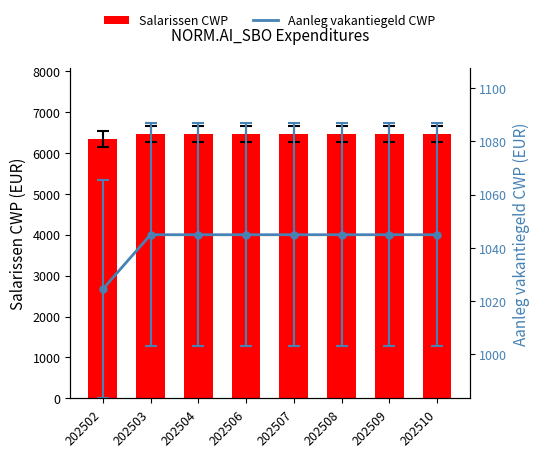

How many data points in Aanleg vakantiegeld CWP are above 1044?

7